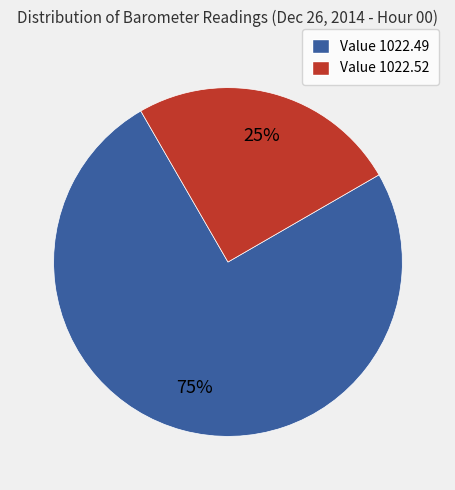

Is there any slice that represents more than half of the pie?

Yes